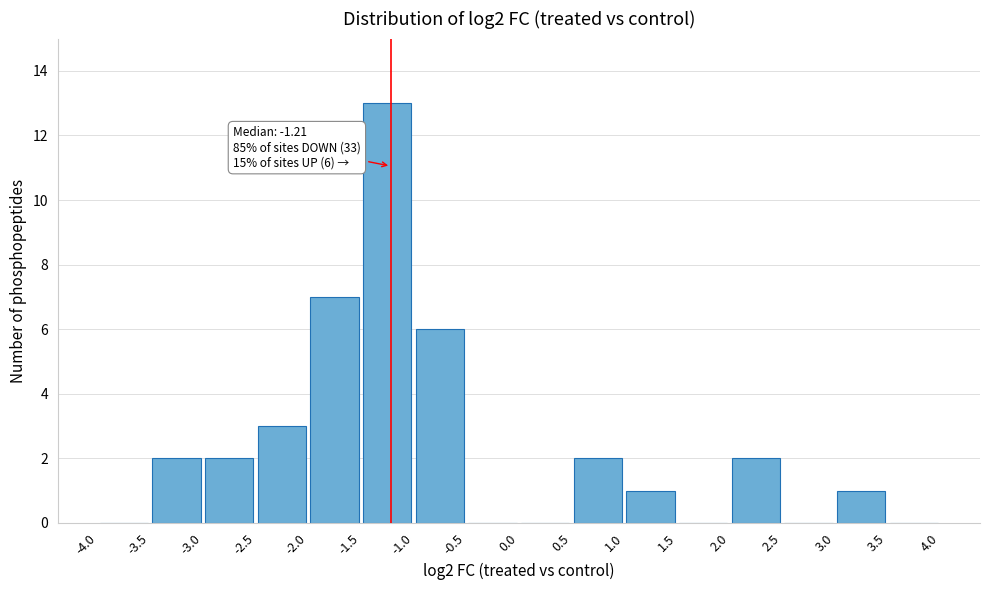

Which range on the x-axis has the tallest bar?

-1.5 to -1.0